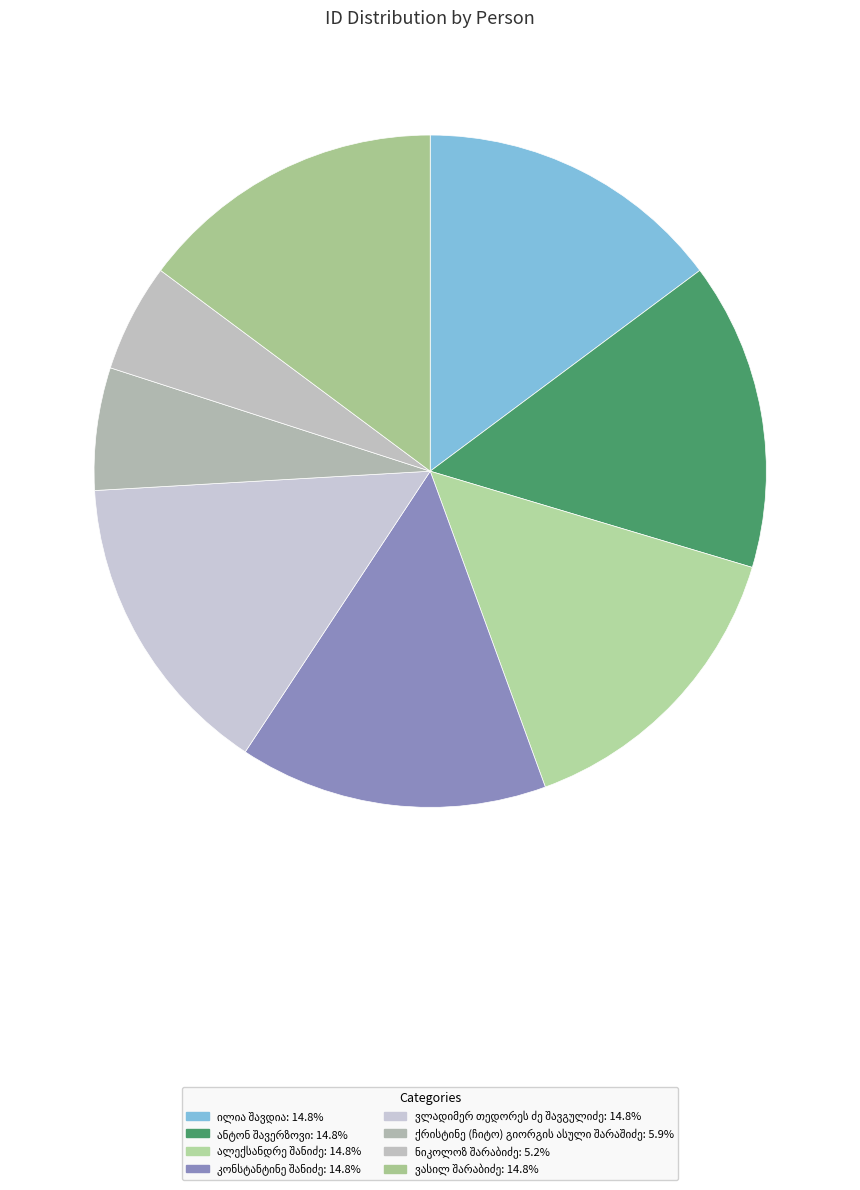

To the nearest percent, what percentage of the pie is ანტონ შავერზოვი?

15%